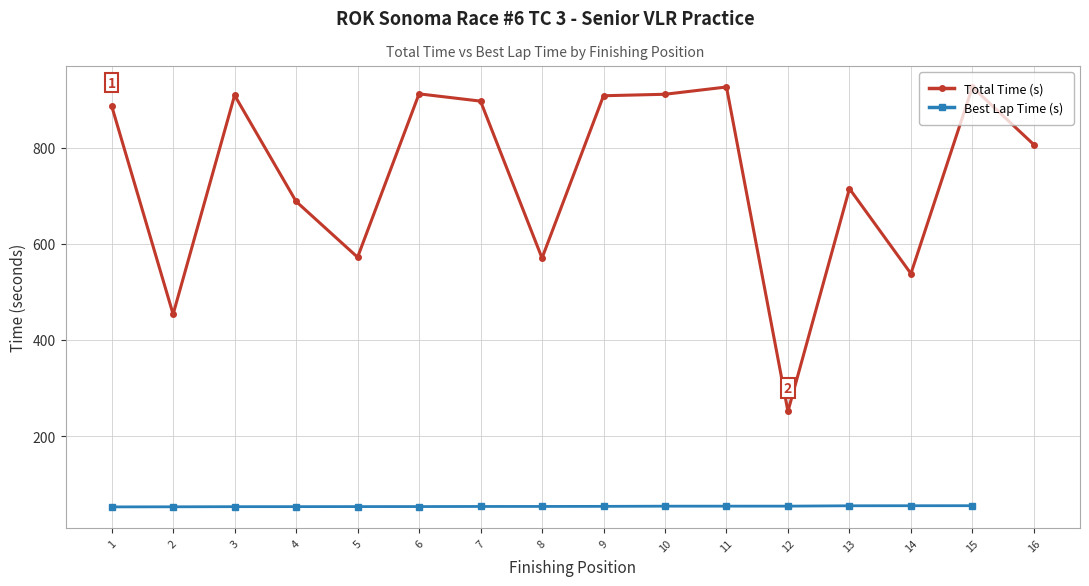

True or false: Best Lap Time (s) and Total Time (s) intersect in this chart.

False